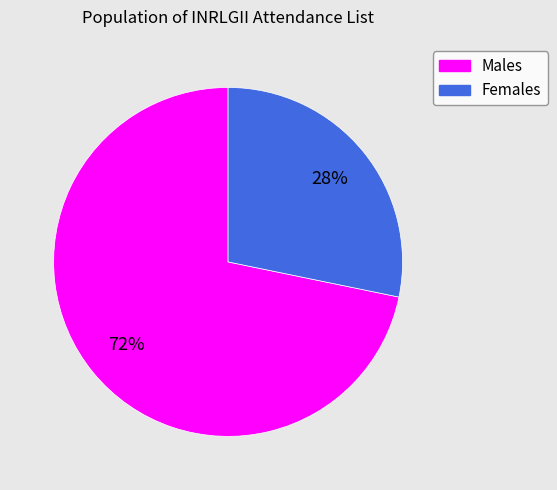

Is the sum of Females and Males greater than half?

Yes